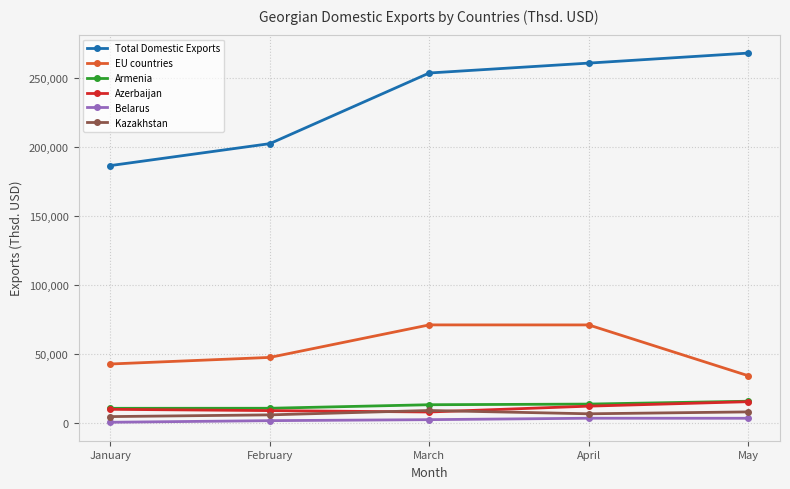

How many values in the EU countries series exceed 47601?

3